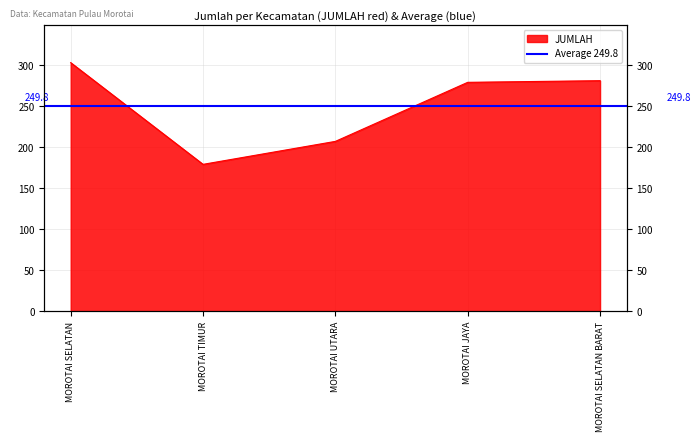

Rank the categories by value from highest to lowest.

MOROTAI SELATAN, MOROTAI SELATAN BARAT, MOROTAI JAYA, MOROTAI UTARA, MOROTAI TIMUR